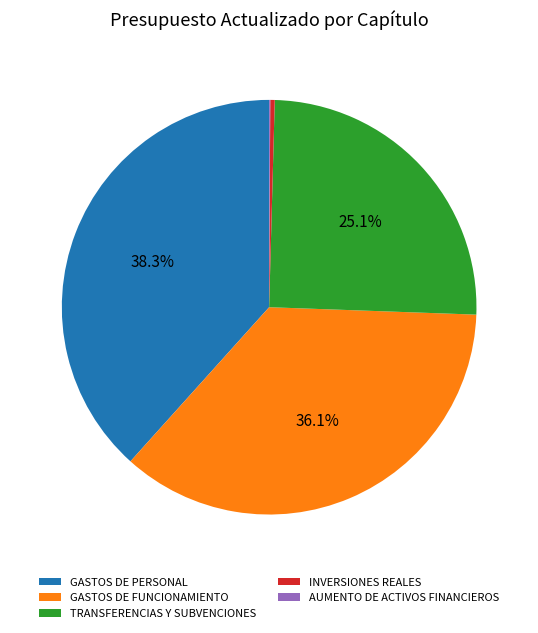

Do TRANSFERENCIAS Y SUBVENCIONES and GASTOS DE FUNCIONAMIENTO together represent more than half of the pie?

Yes